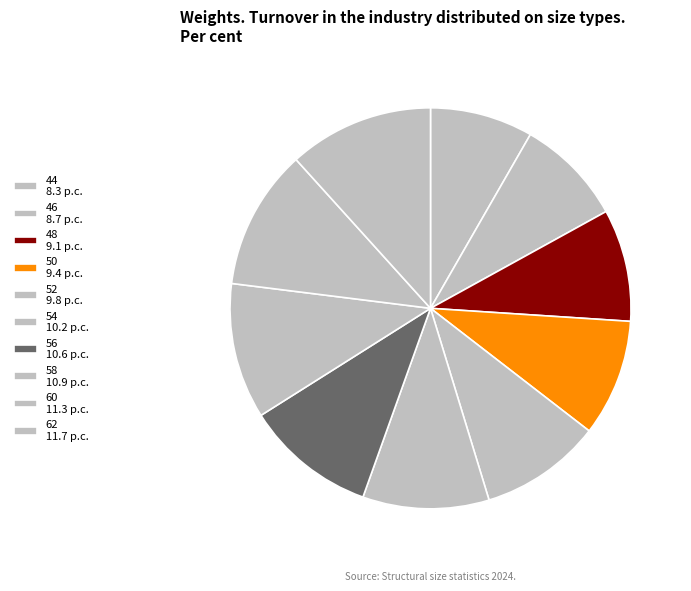

What percentage is the 56 slice, to the nearest percent?

11%